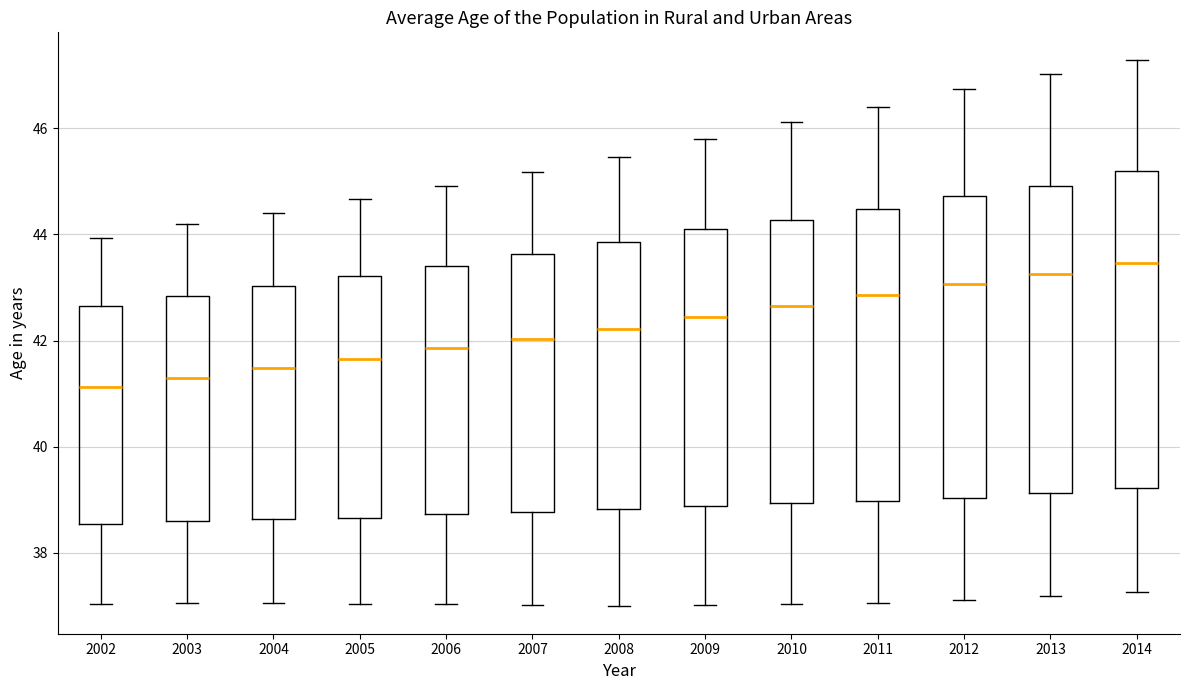

Where does the median line of the box at x = 2014 sit on the y-axis? The values are not printed on the chart, so give them approximately, as read against the axis.

43.4